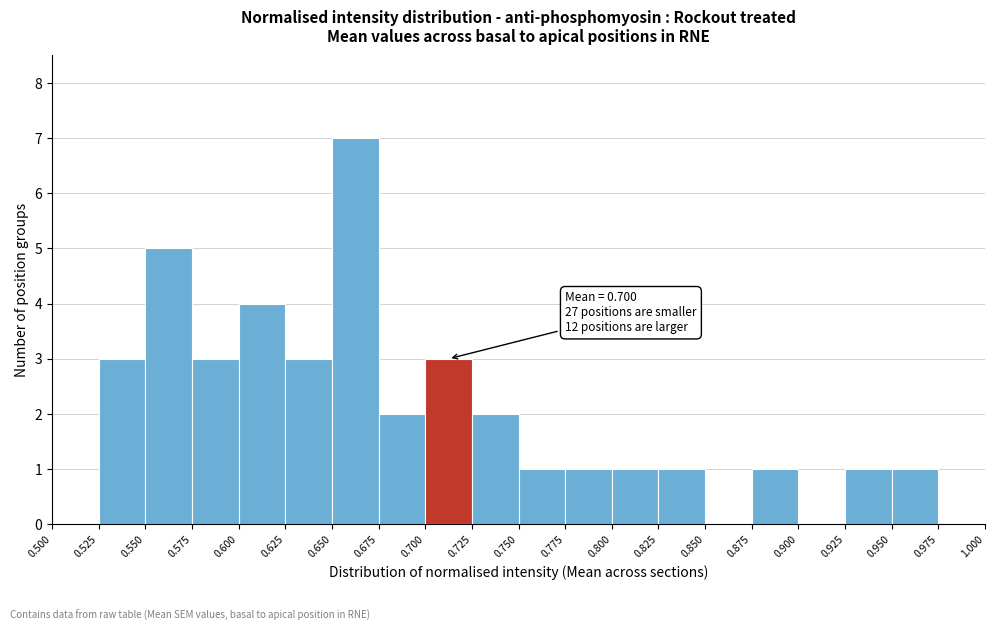

Over which range of the x-axis is the bar tallest?

0.650 to 0.675